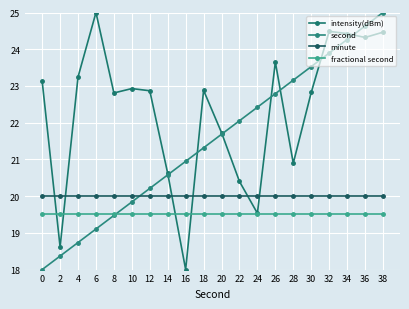

Where do minute and intensity(dBm) first cross each other?

0 and 2